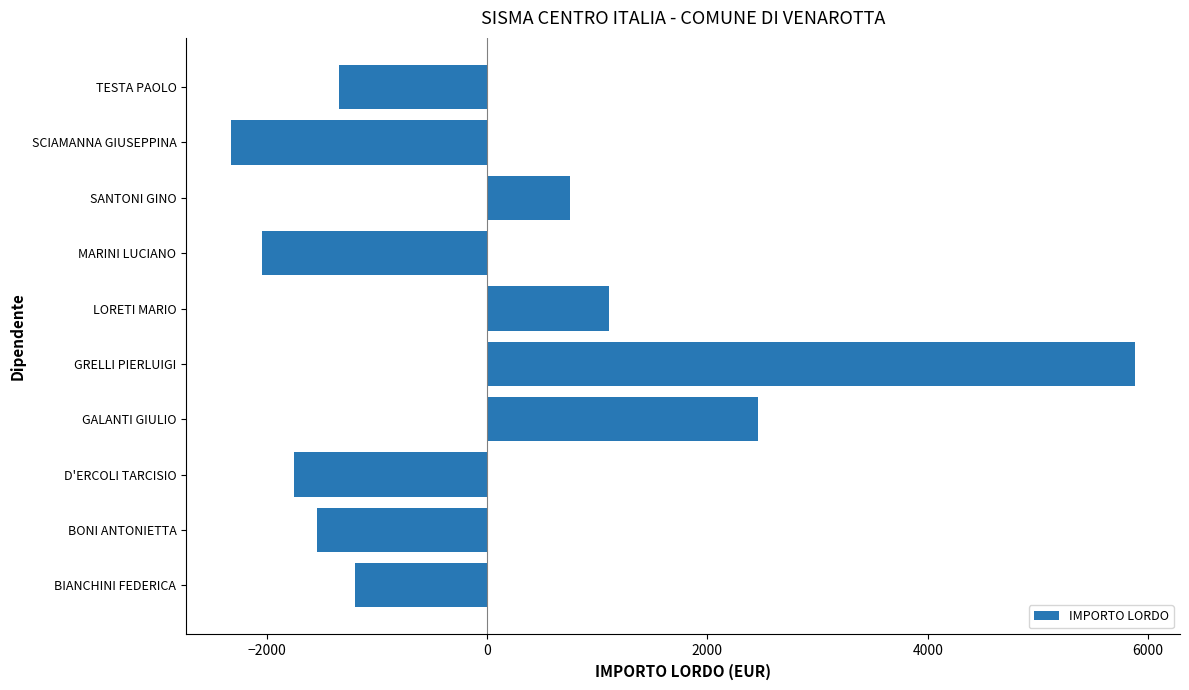

Reading bottom to top, list all the values displayed in this chart.

-1200.9	-1545.8	-1755.0	2462.7	5879.5	1104.5	-2039.5	756.6	-2321.7	-1340.5